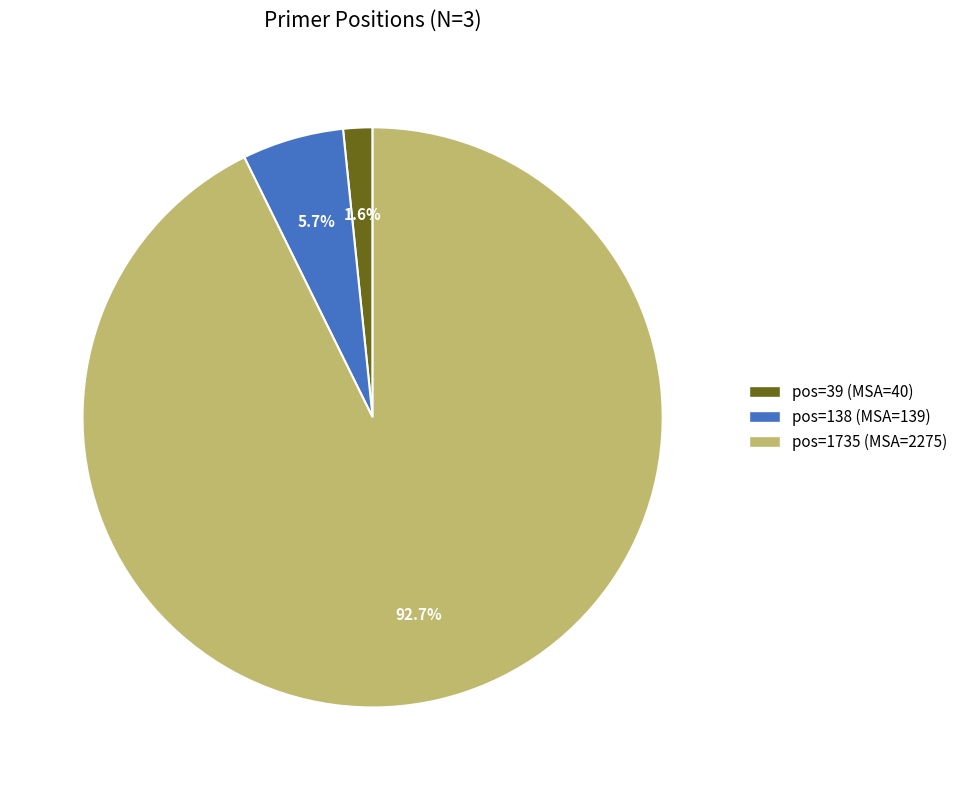

Does any single category account for the majority?

Yes